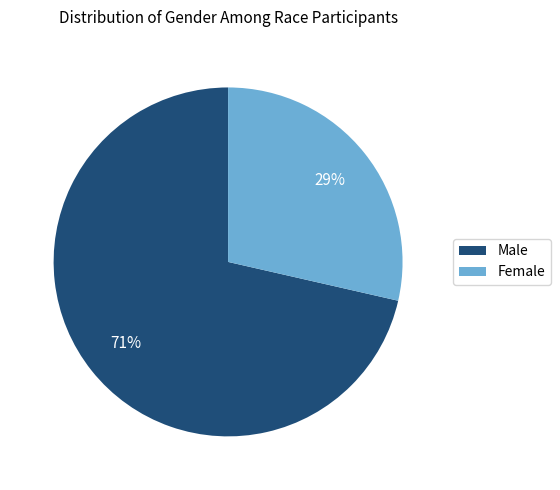

To the nearest percent, what is the average slice percentage?

50%